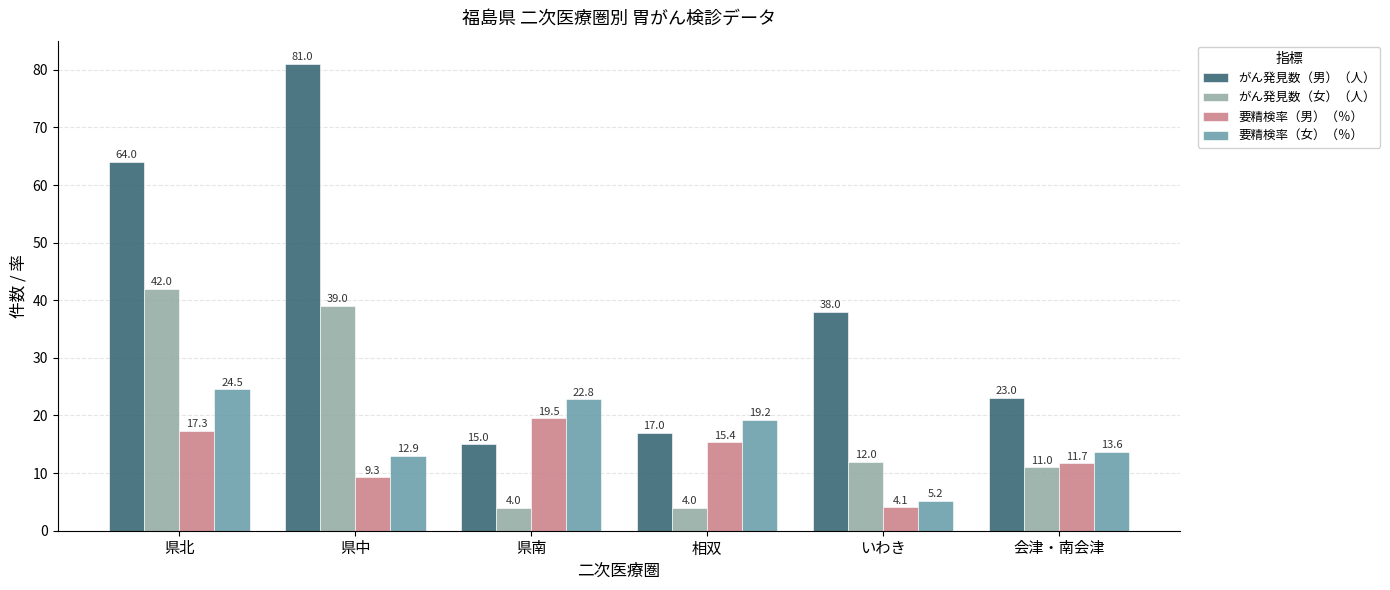

What is the total value across all series at 県北?

147.8